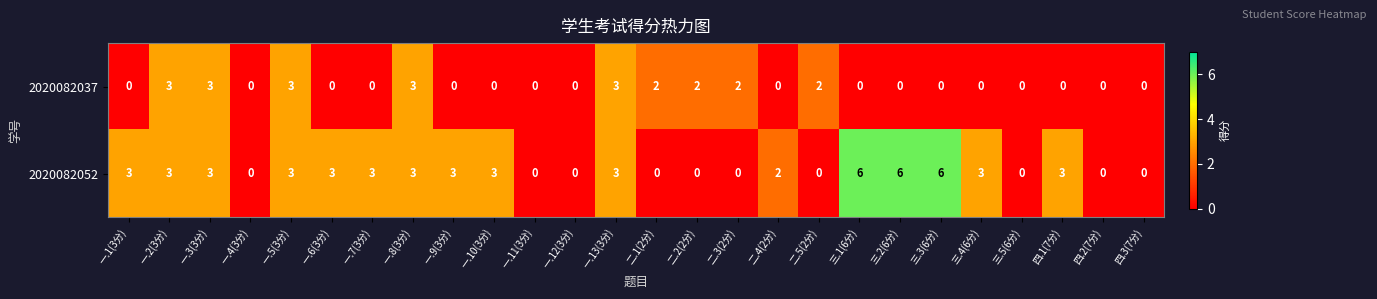

What is the difference between the highest and lowest values at 二.3(2分)?

2